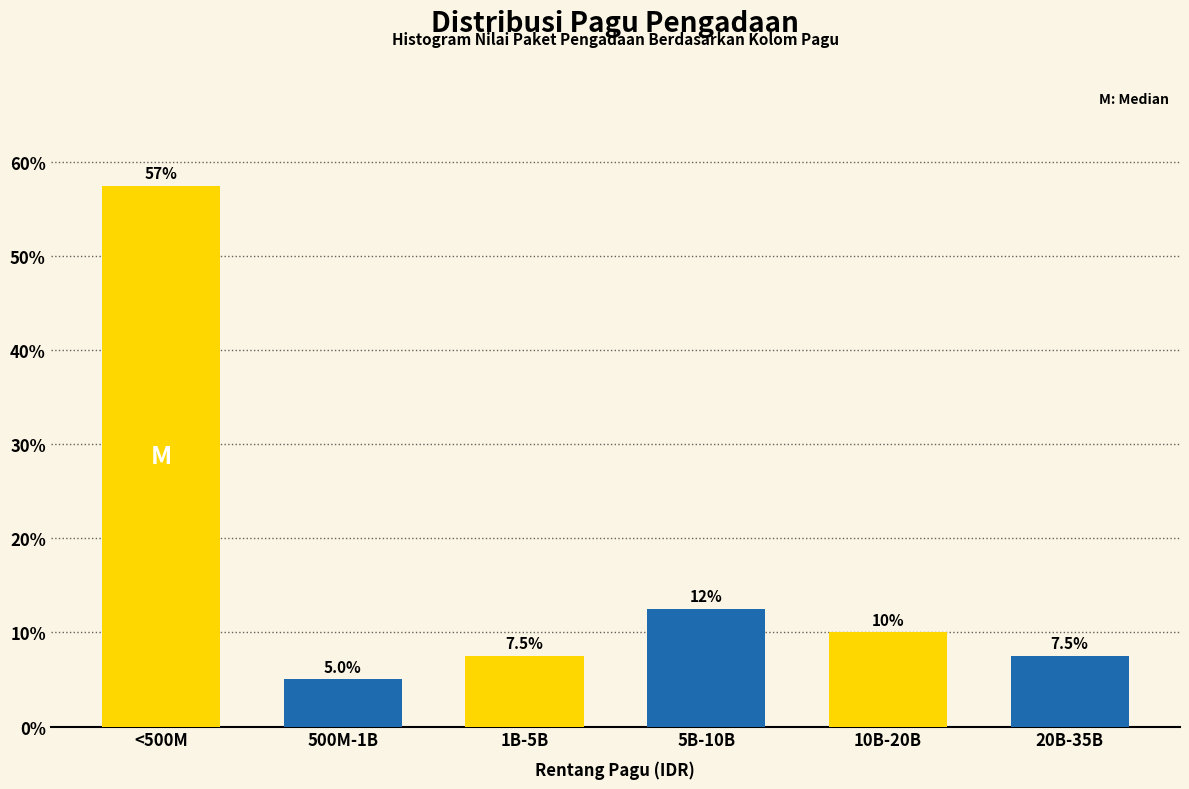

Reading left to right, extract all data points from this chart.

<500M=57.5	500M-1B=5.0	1B-5B=7.5	5B-10B=12.5	10B-20B=10.0	20B-35B=7.5